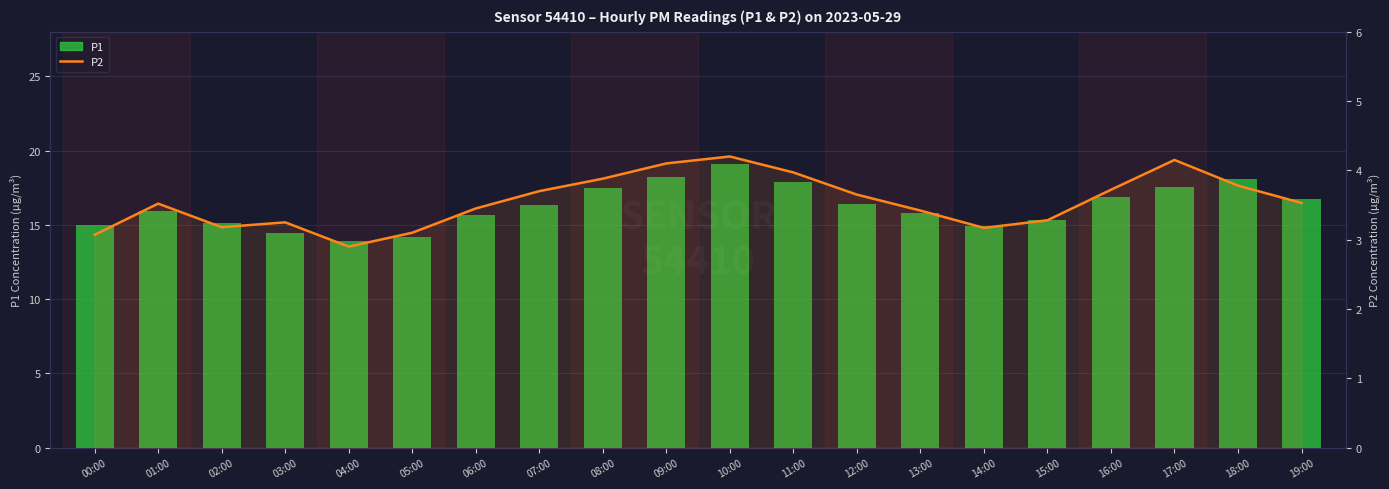

Which series has the widest spread of values?

P1